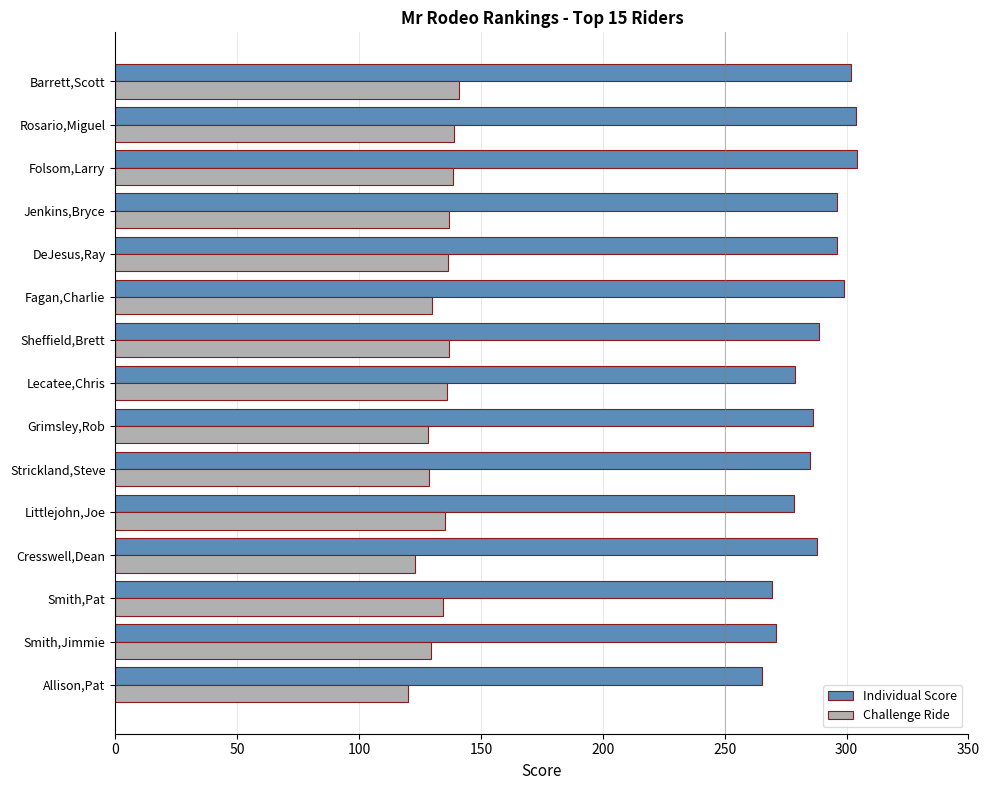

Which series has the largest range (max minus min)?

Individual Score